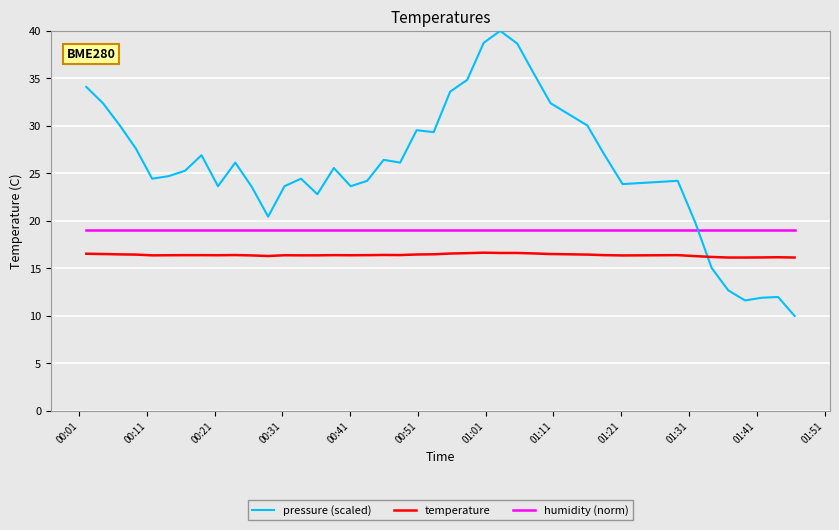

Which series has the largest total across all categories?

pressure (scaled)